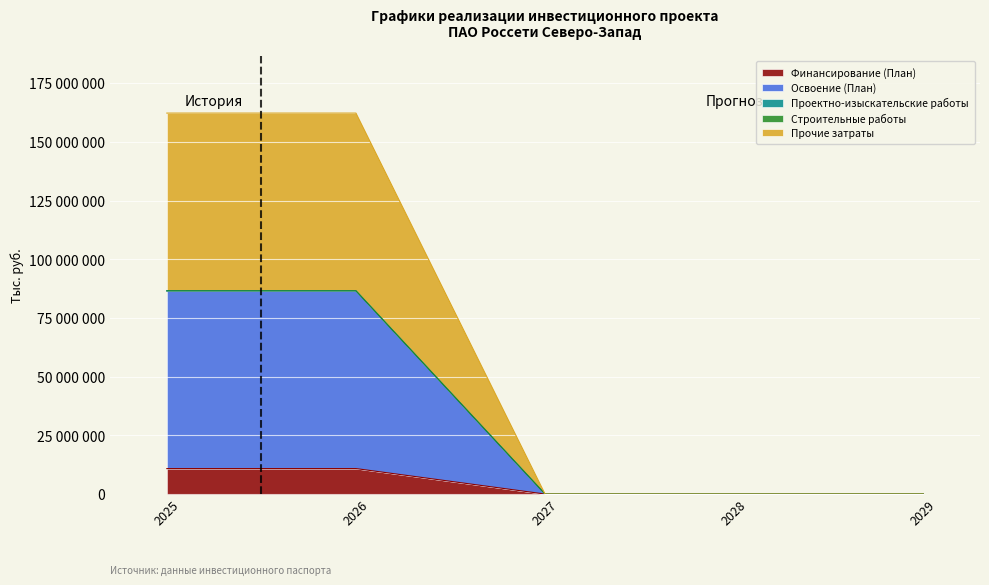

True or false: Освоение (План) and Прочие затраты cross at least once.

False